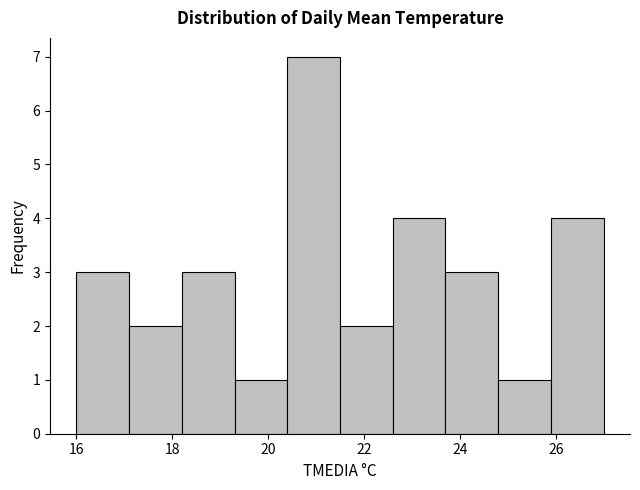

Over which range of the x-axis is the bar tallest?

20.4 to 21.5